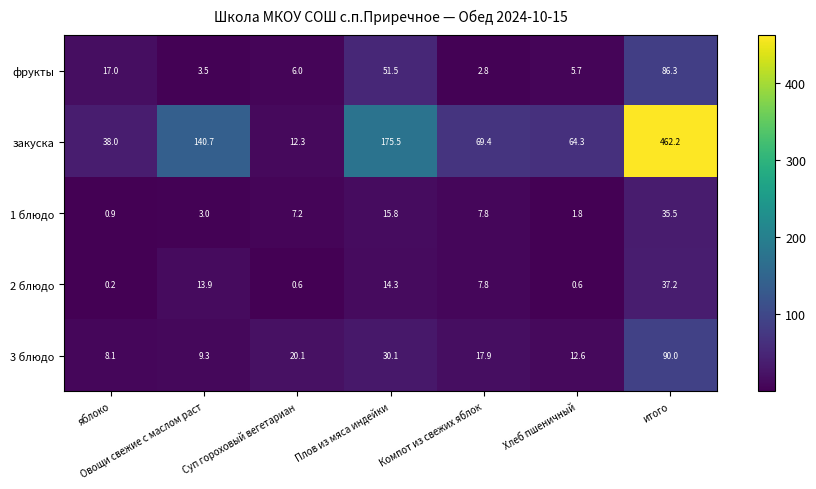

At which category is the sum across all series the highest?

итого